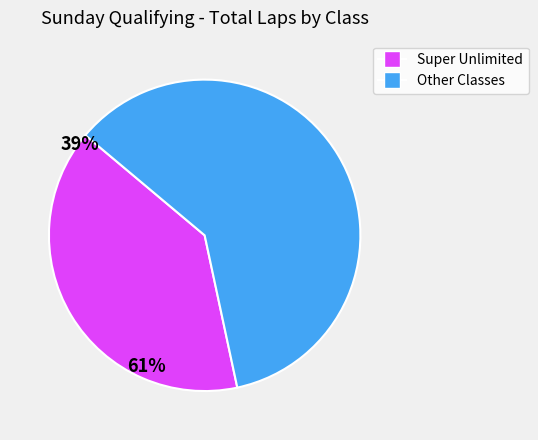

Is Super Unlimited the majority of the pie?

No